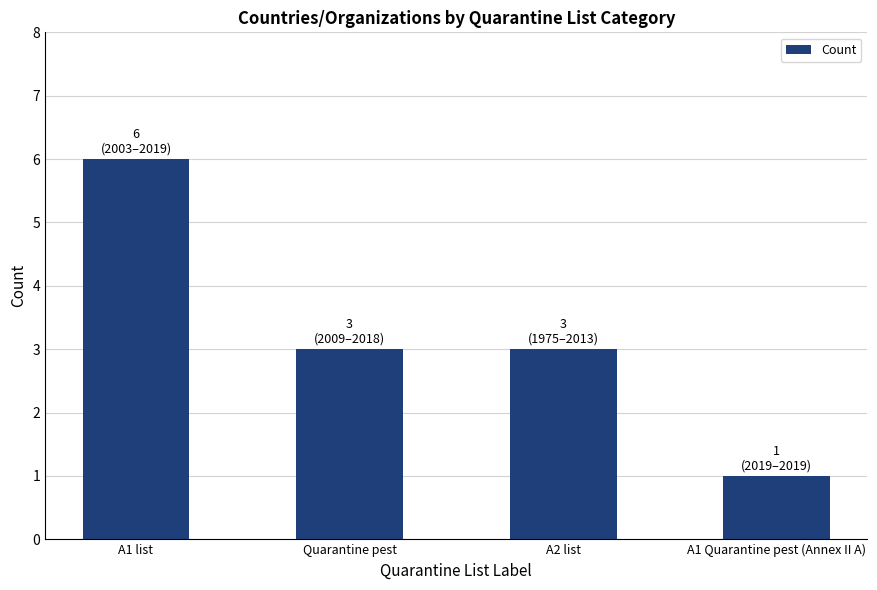

What is the minimum value shown in the chart?

1